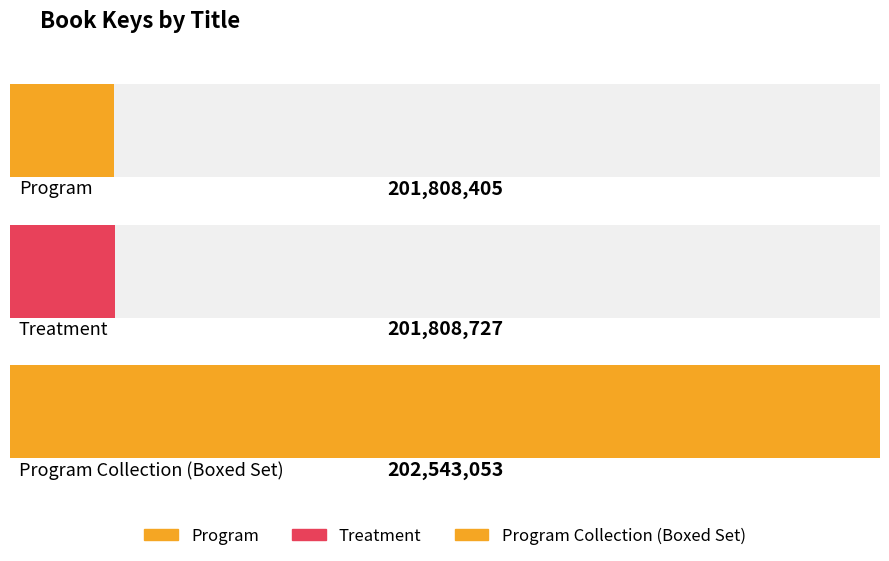

Approximately how many times larger is the value at Treatment compared to Program Collection (Boxed Set)?

1.0